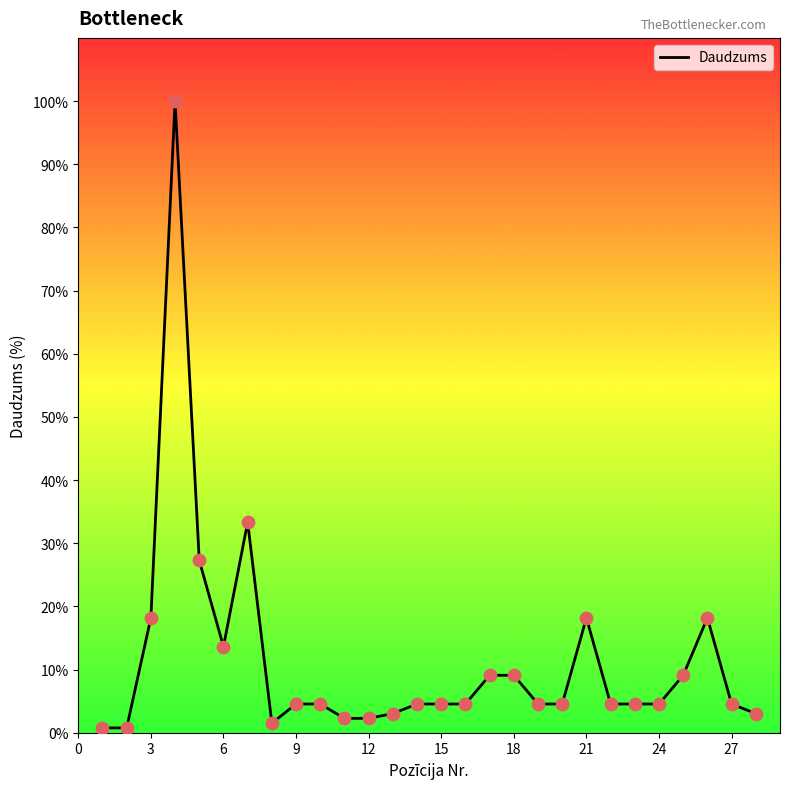

What is the maximum value shown in the chart?

100.0